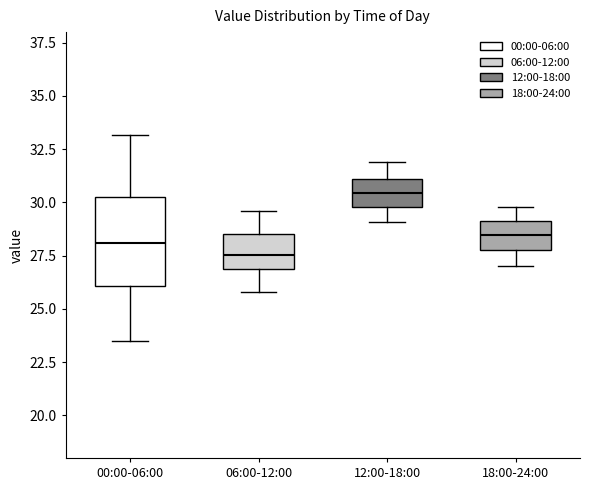

Reading left to right, read every box against the y-axis: the position of its median line, the range the box covers, and the ends of its whiskers. The values are not printed on the chart, so give them approximately, as read against the axis.

00:00-06:00: median 28.0, box 26.0 to 30.5, whiskers 23.5 to 33.0
06:00-12:00: median 27.5, box 27.0 to 28.5, whiskers 26.0 to 29.5
12:00-18:00: median 30.5, box 30.0 to 31.0, whiskers 29.0 to 32.0
18:00-24:00: median 28.5, box 28.0 to 29.0, whiskers 27.0 to 30.0